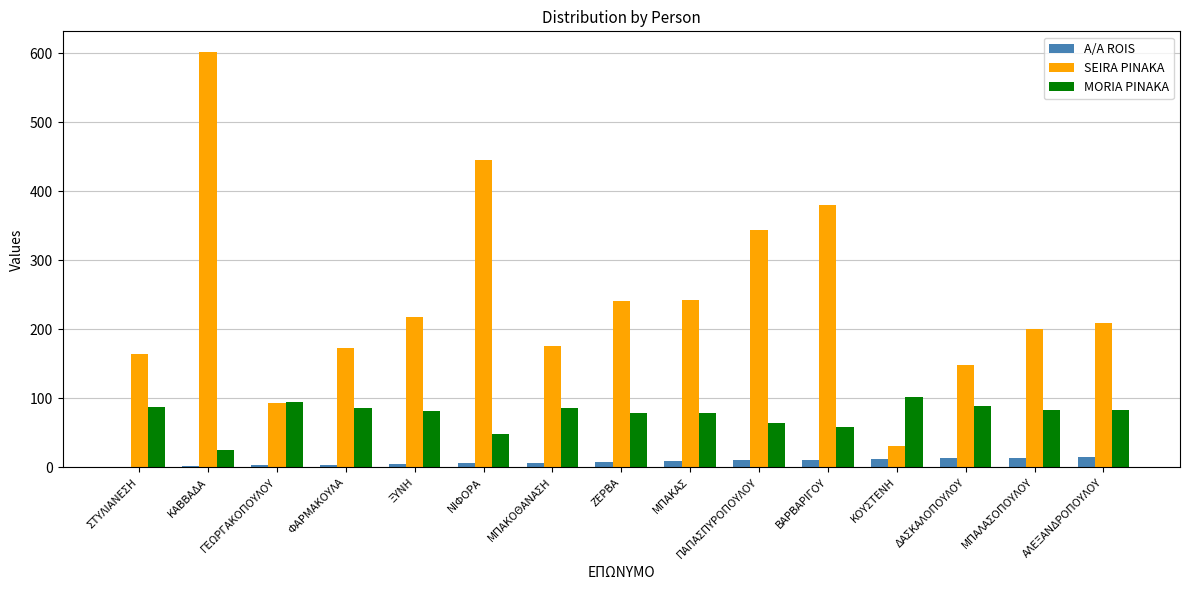

What is the sum of all MORIA PINAKA values?

1148.5